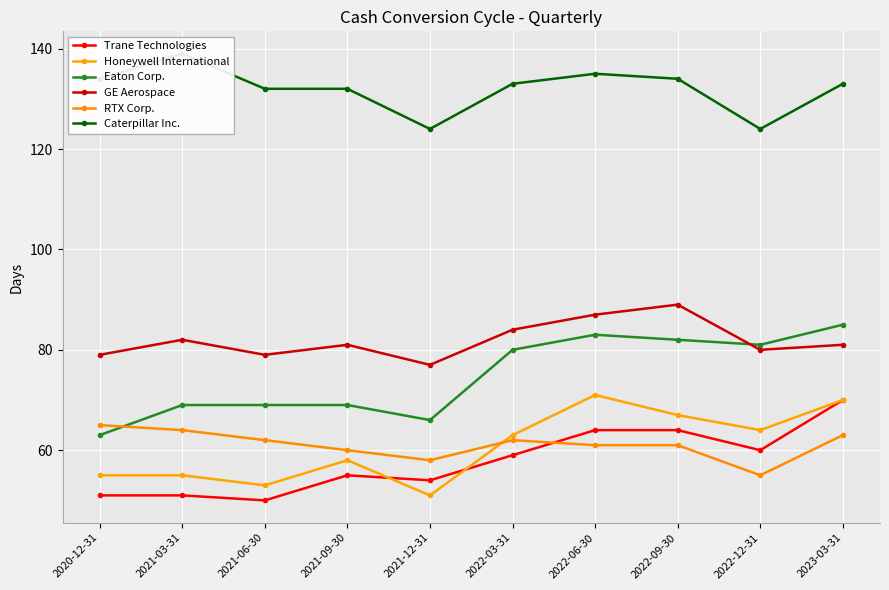

What is the average value of the RTX Corp. series?

61